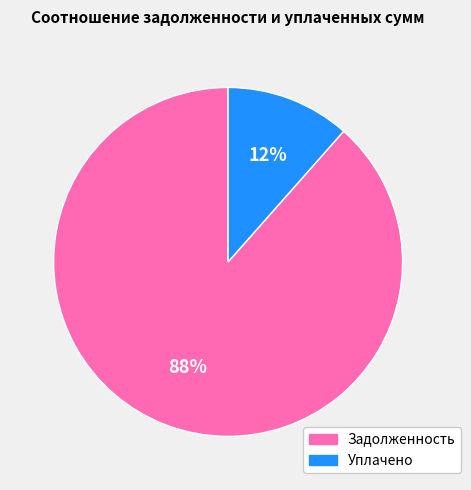

Does any single category account for the majority?

Yes